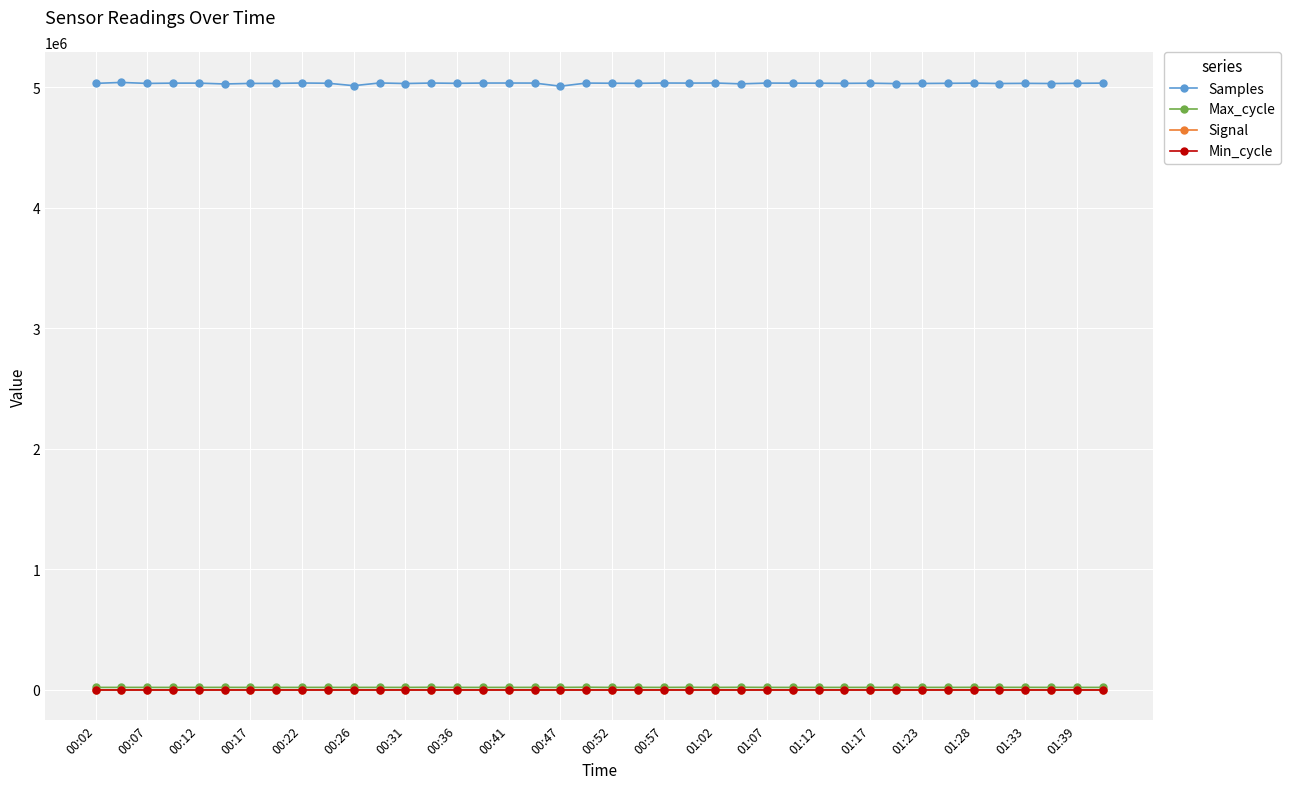

True or false: Signal has more than 1 interior local peaks.

True